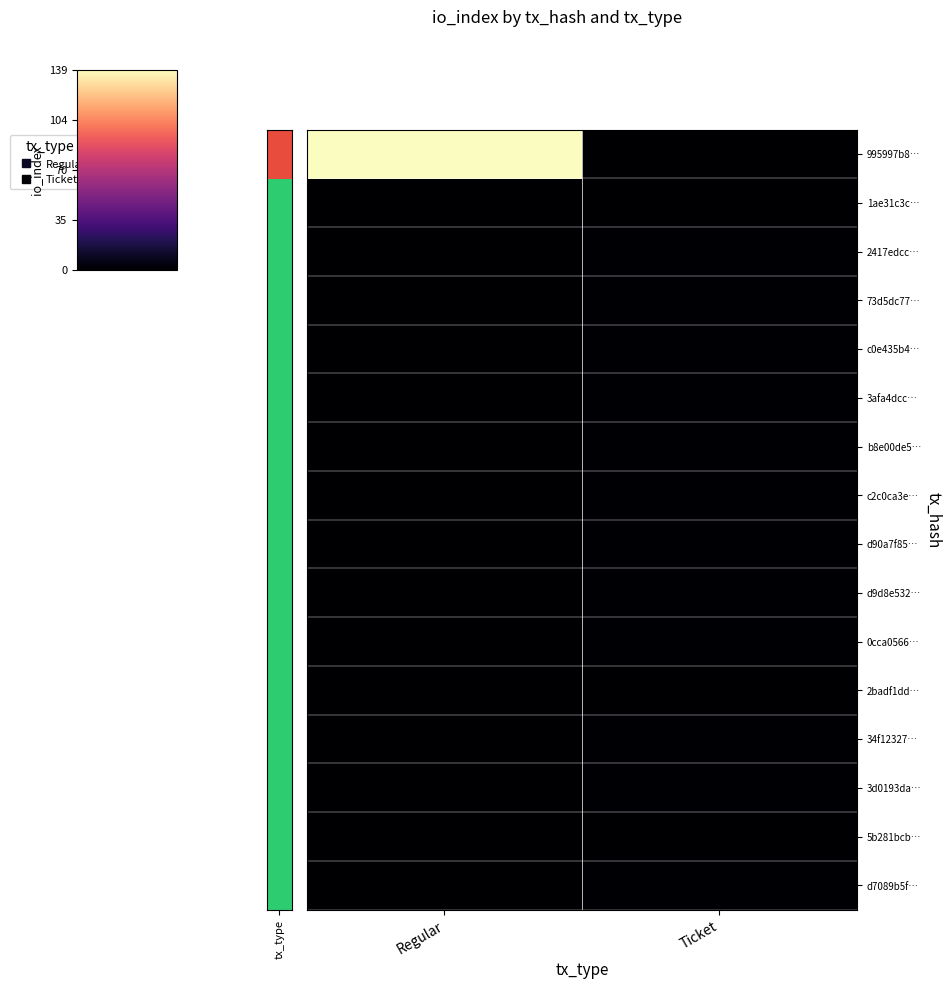

Which series changed the most between Regular and Ticket?

995997b8…